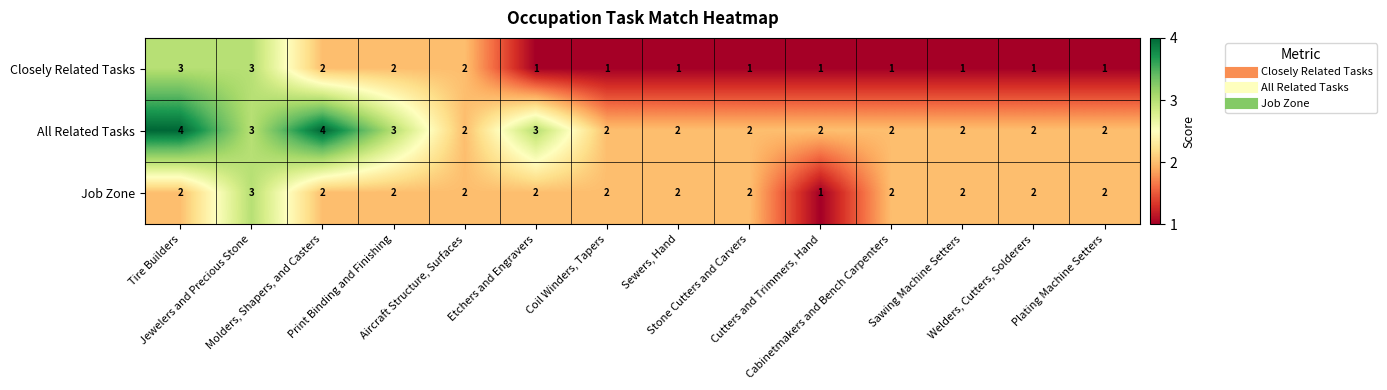

What is the total value across all series at Print Binding and Finishing?

7